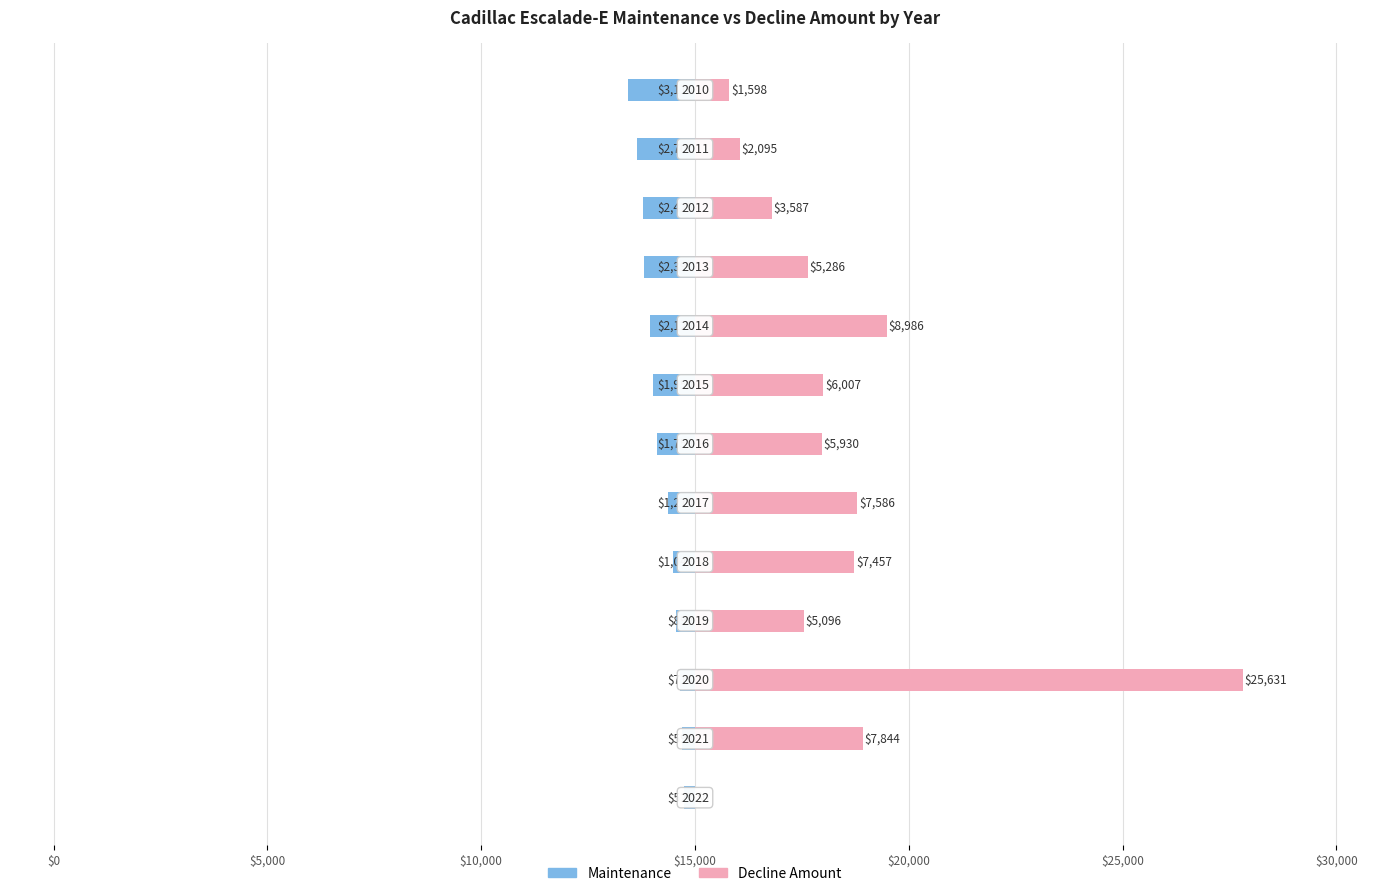

Between $30,000 and $15,000, which is larger?

$15,000